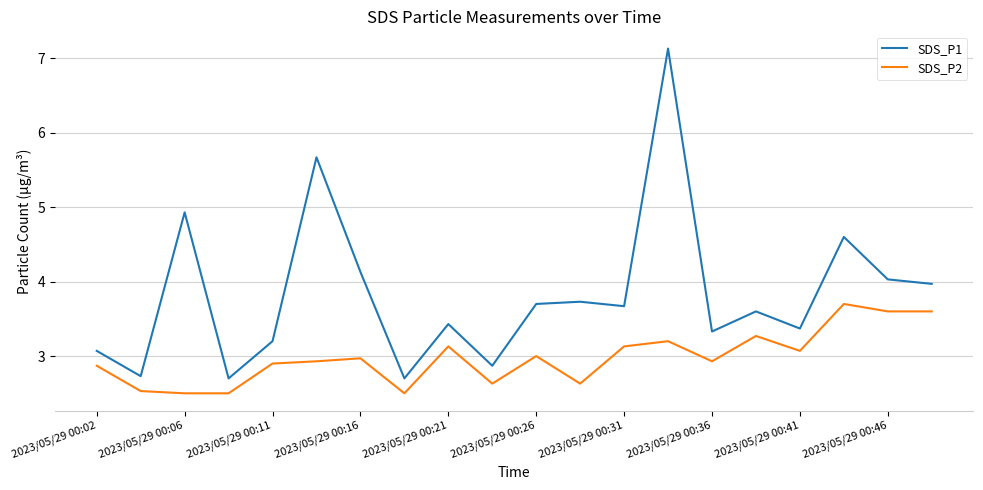

Which series has the largest total across all categories?

SDS_P1